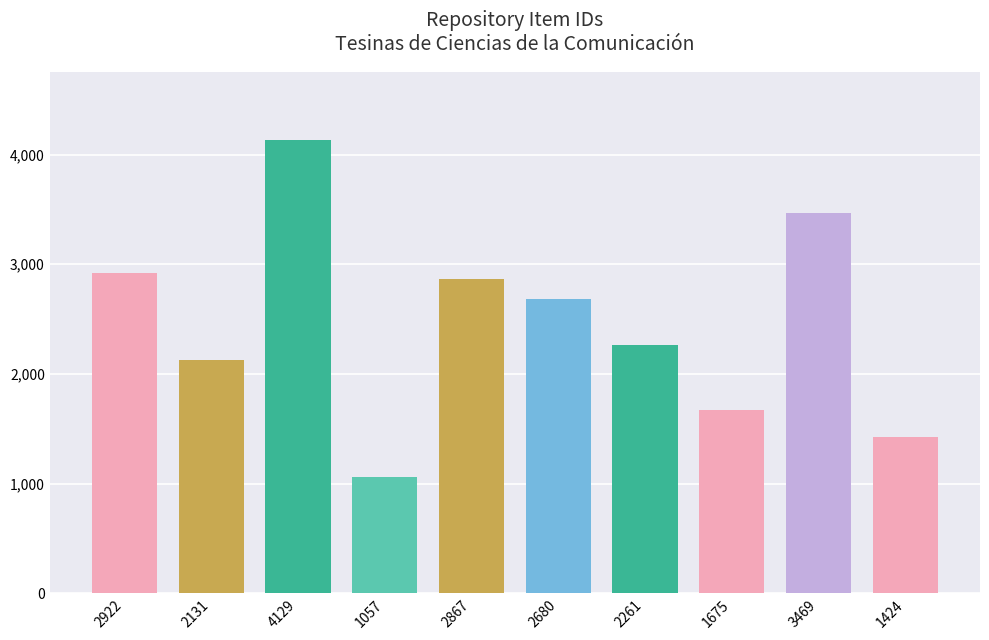

What is the label of the 3rd bar from the right?

1675